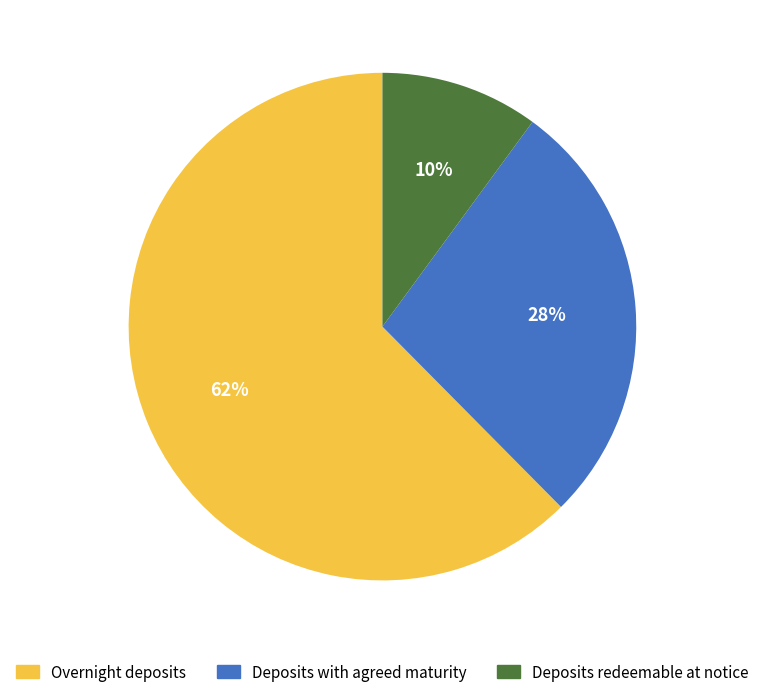

Combined, do Deposits with agreed maturity and Deposits redeemable at notice account for over 50%?

No